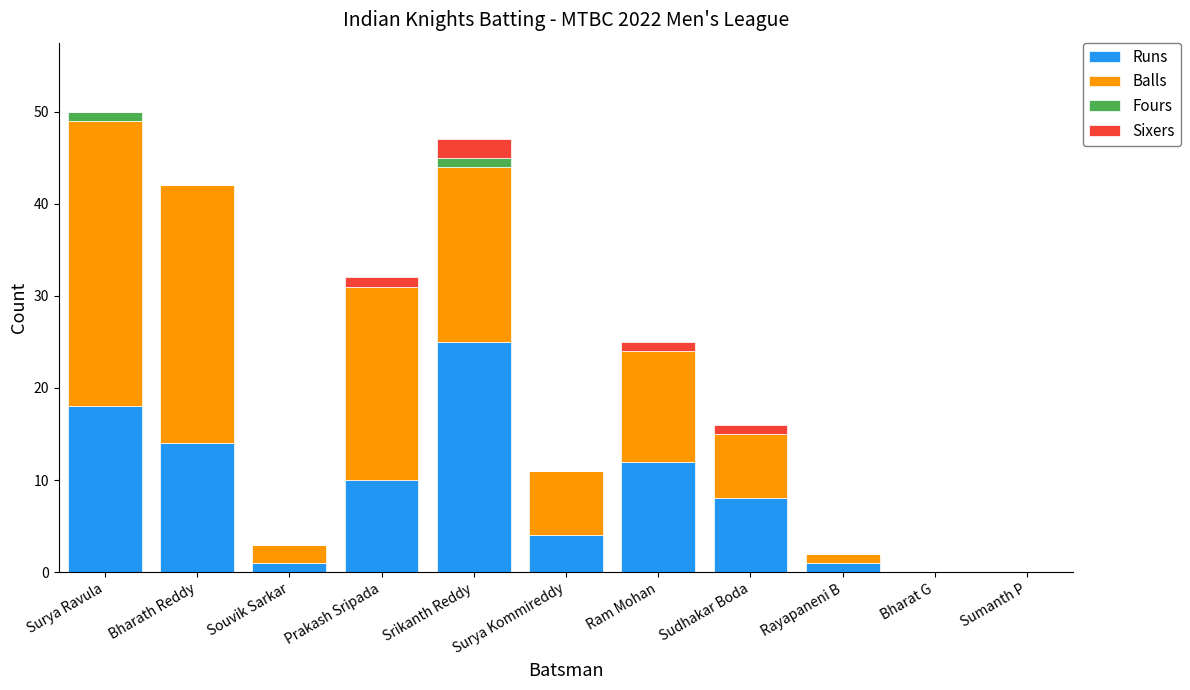

What value does the Runs series have at Surya Kommireddy, to the nearest 5?

5